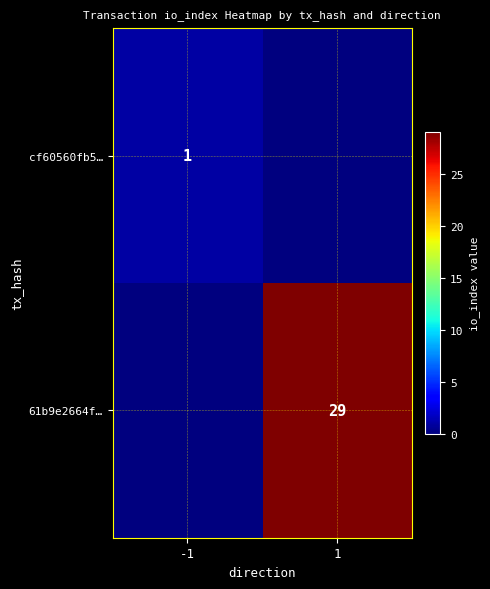

The 61b9e2664f… series shows 0 at -1. True or false?

True